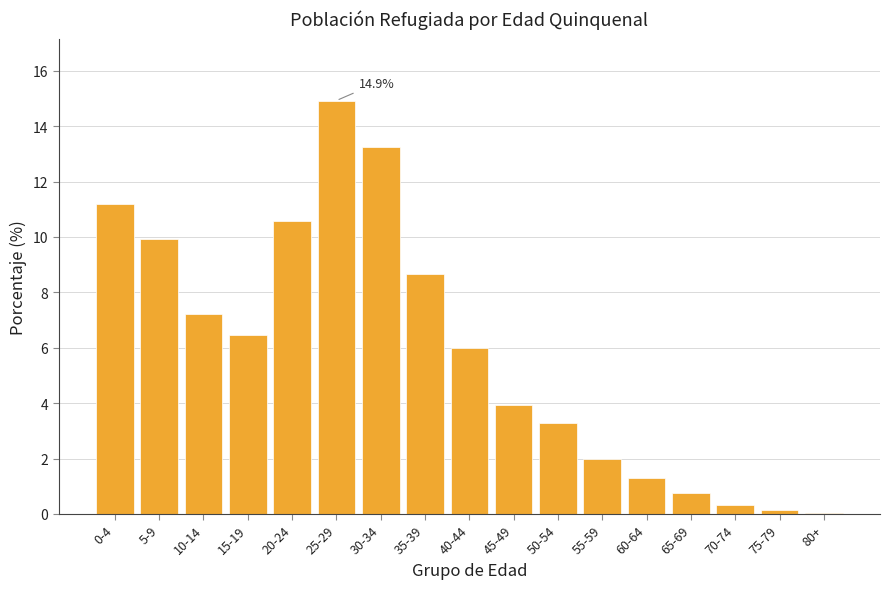

Is it true that the value at 45-49 is 3.9?

True